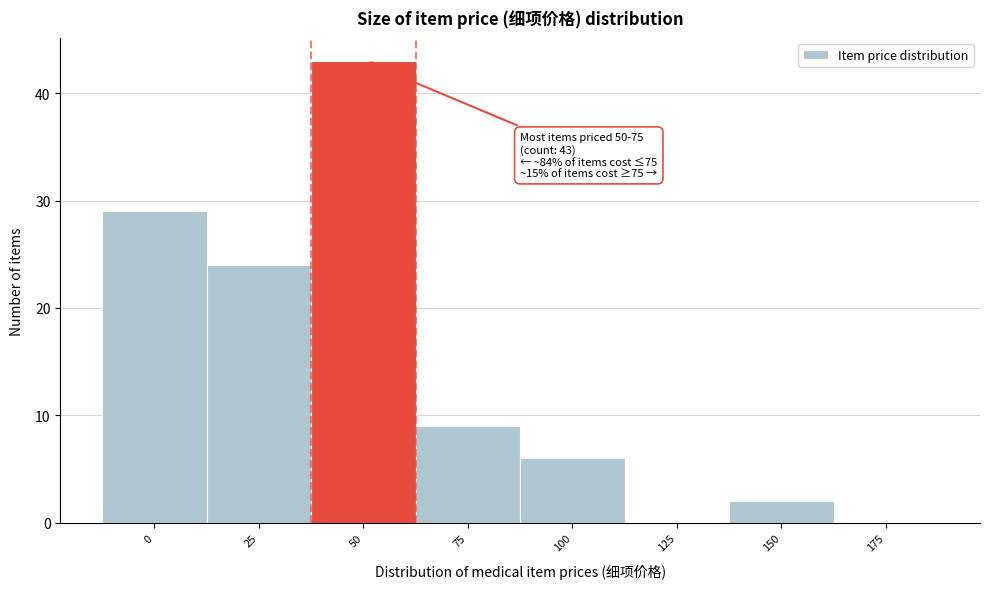

Reading left to right, extract all data points from this chart.

0=29	25=24	50=43	75=9	100=6	125=0	150=2	175=0